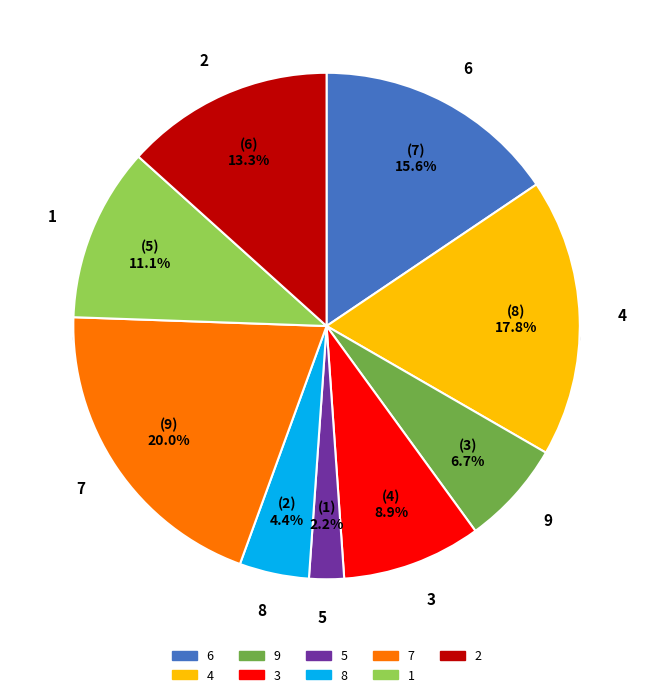

True or false: 3 accounts for 1% of the total.

False